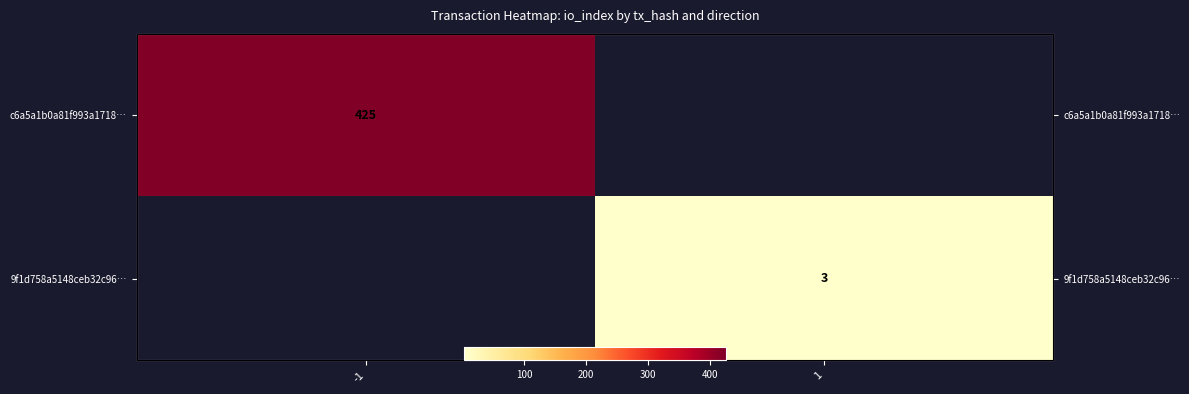

Rank the series by their maximum value, from highest to lowest.

c6a5a1b0a81f993a1718…, 9f1d758a5148ceb32c96…